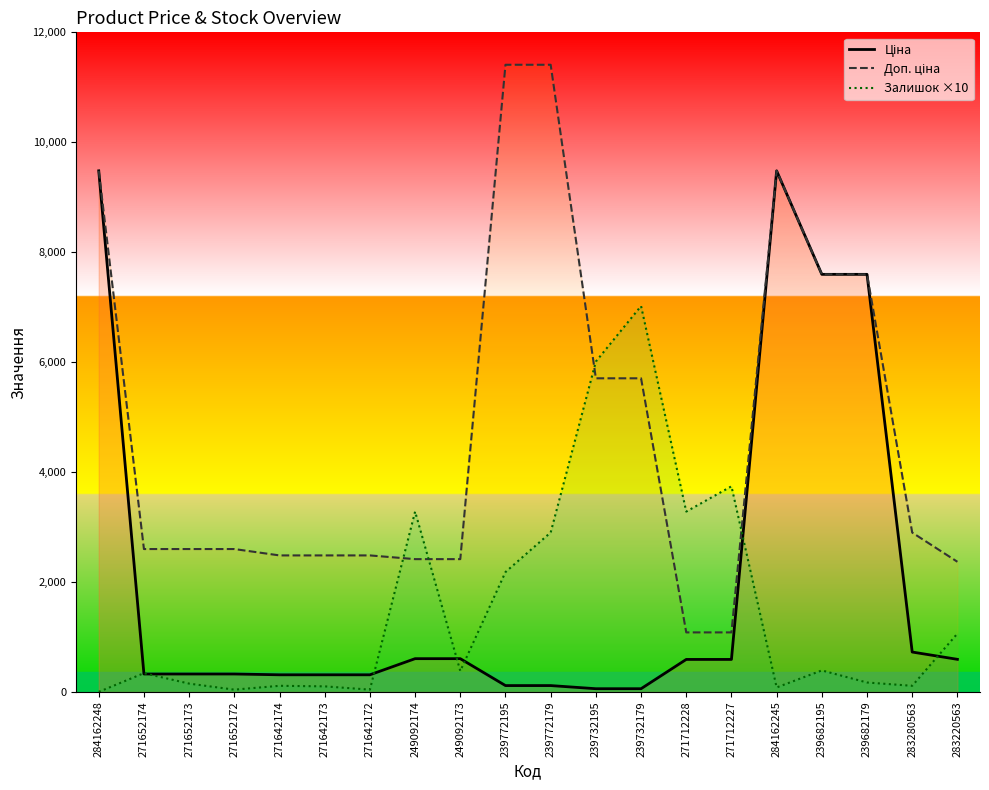

What are all the series names shown in the legend?

Ціна, Доп. ціна, Залишок ×10